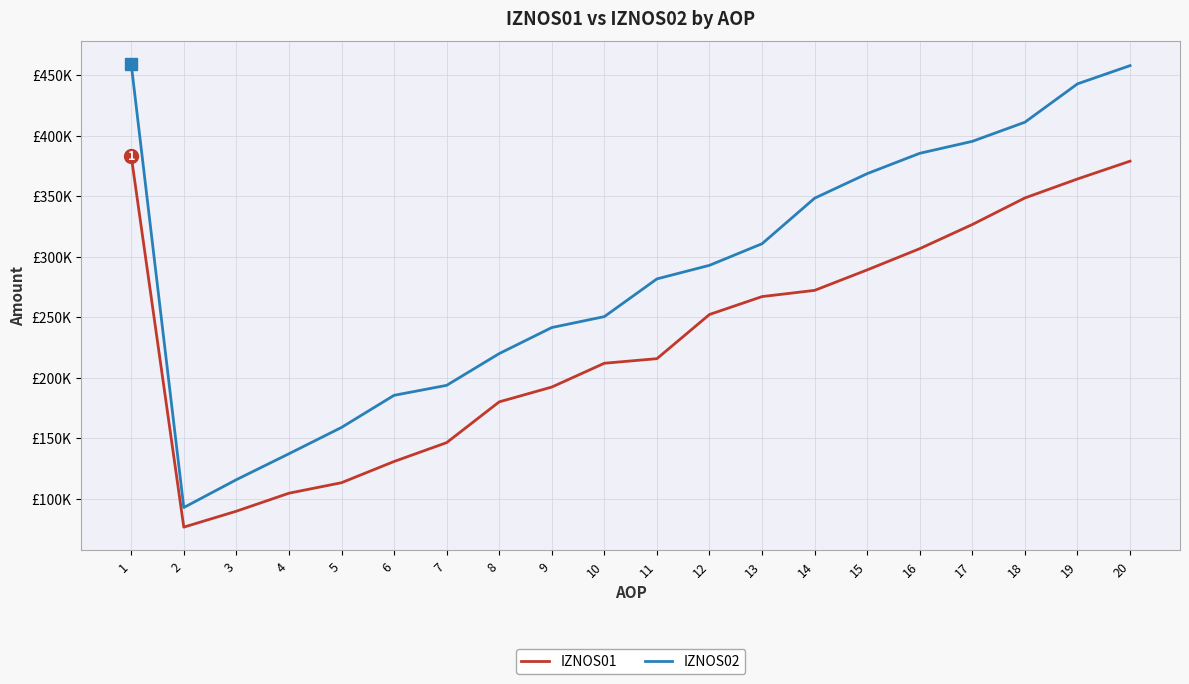

Does the chart have visible grid lines?

Yes